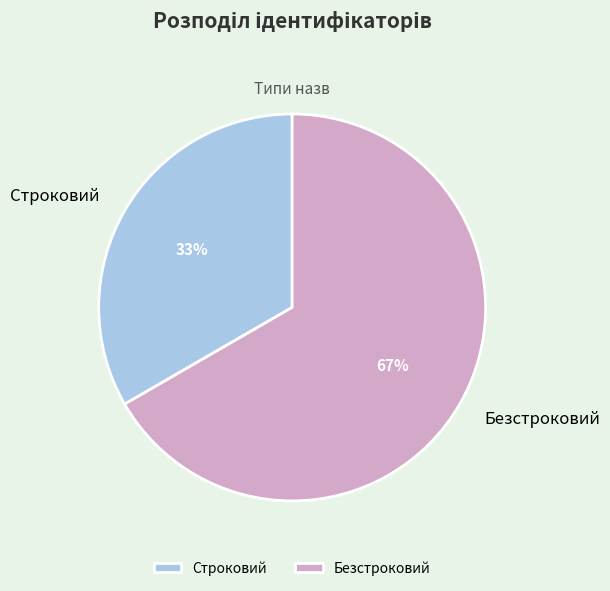

Is there any slice that represents more than half of the pie?

Yes